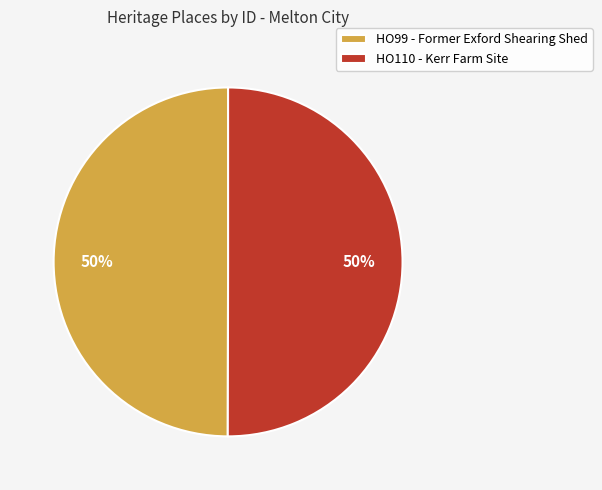

What percentage is the HO99 - Former Exford Shearing Shed slice, to the nearest percent?

50%